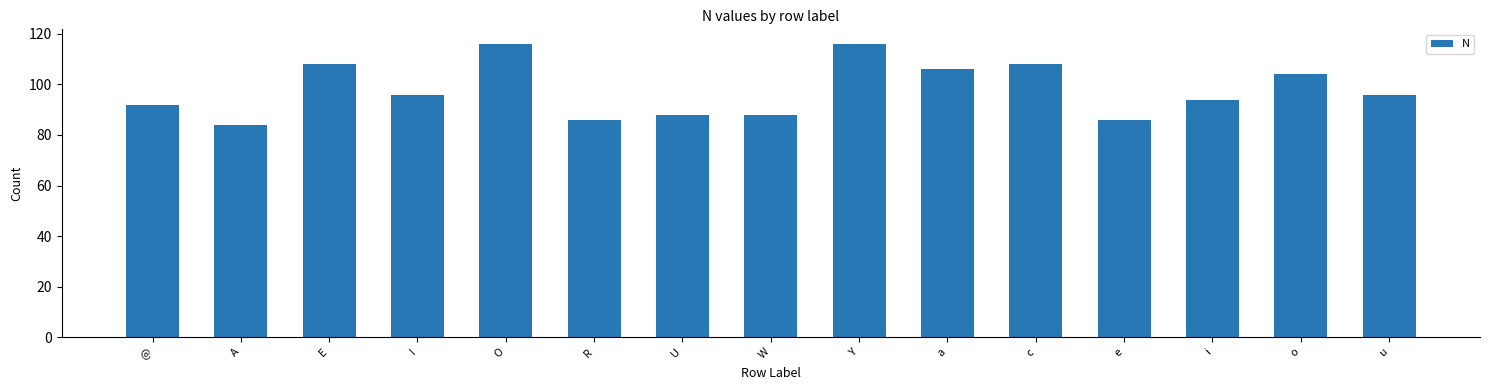

What is the approximate value at u?

96